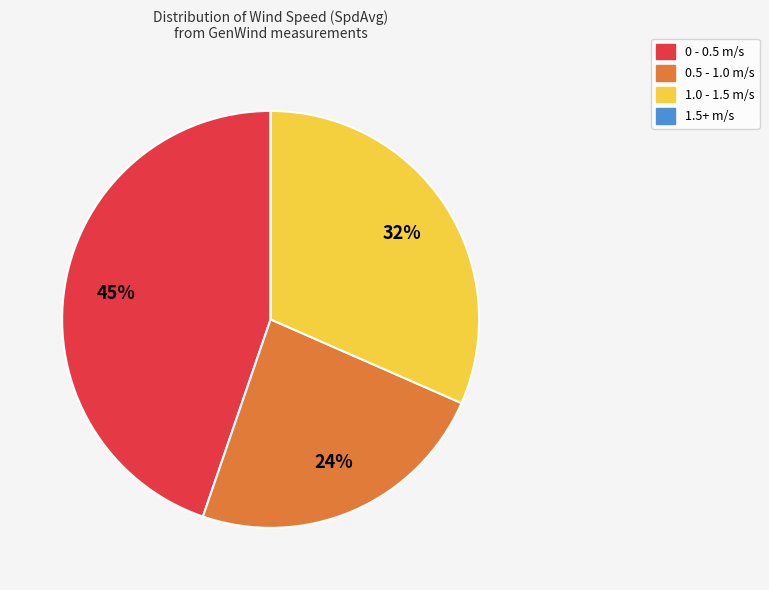

To the nearest percent, what is the average slice percentage?

25%